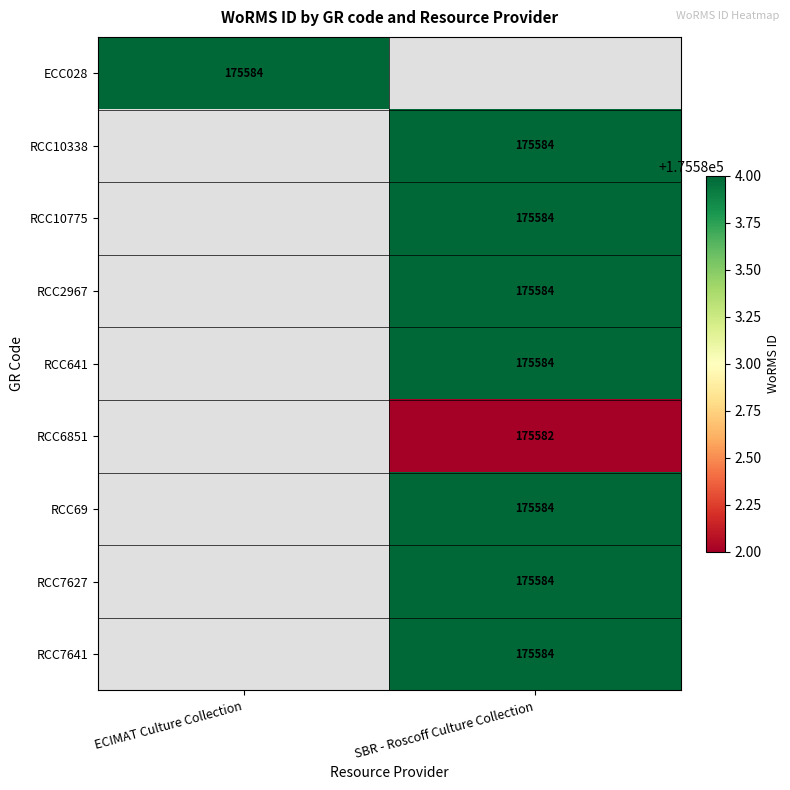

The value of RCC69 at SBR - Roscoff Culture Collection is 175584. True or false?

True